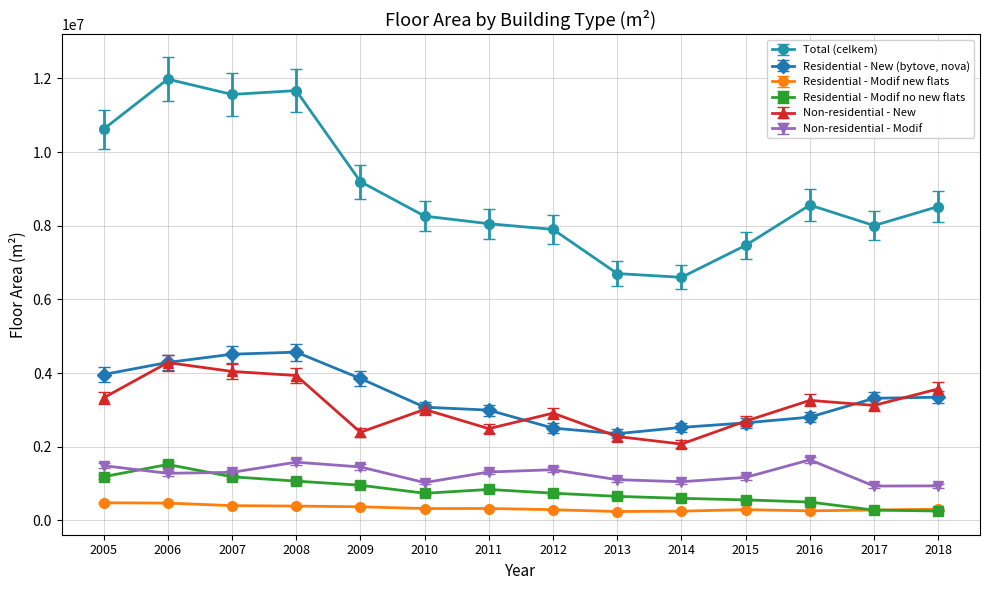

Count the number of data series in this chart.

6